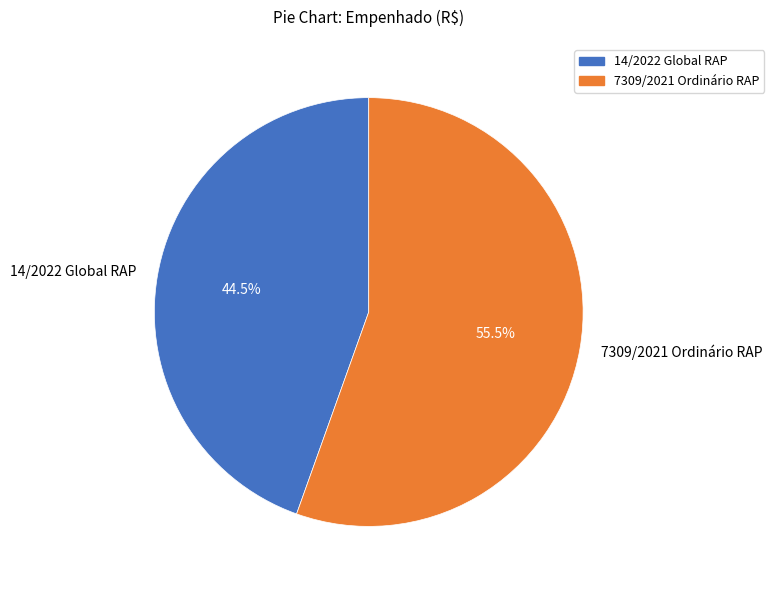

How many segments does this pie chart have?

2